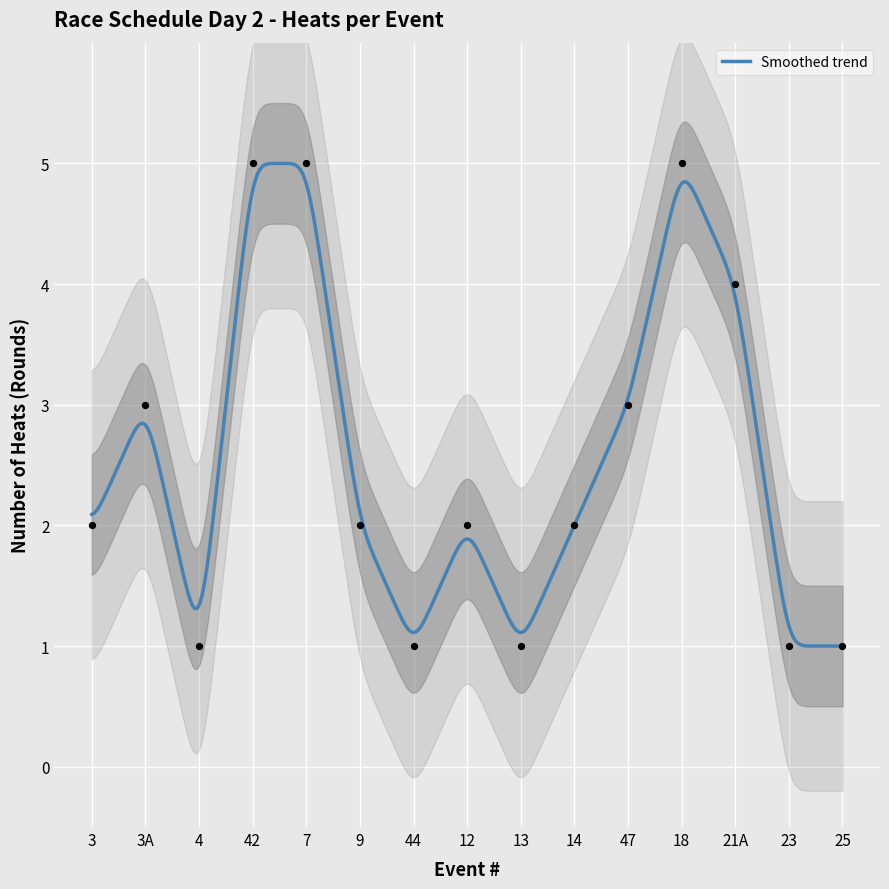

What is the highest value of the Smoothed trend series?

5.0